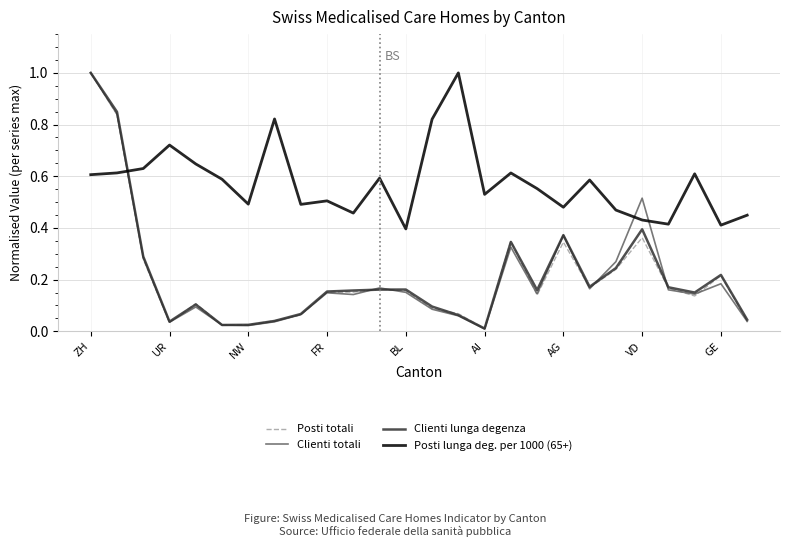

Which series has the largest total across all categories?

Posti lunga deg. per 1000 (65+)